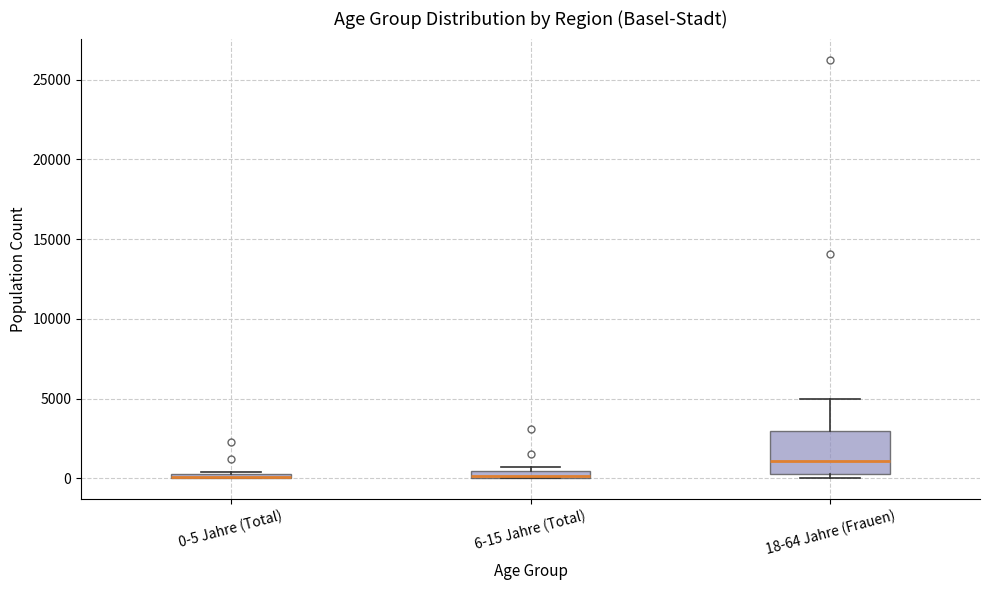

Where does the upper whisker of the box for 18-64 Jahre (Frauen) end on the y-axis? The values are not printed on the chart, so give them approximately, as read against the axis.

5000